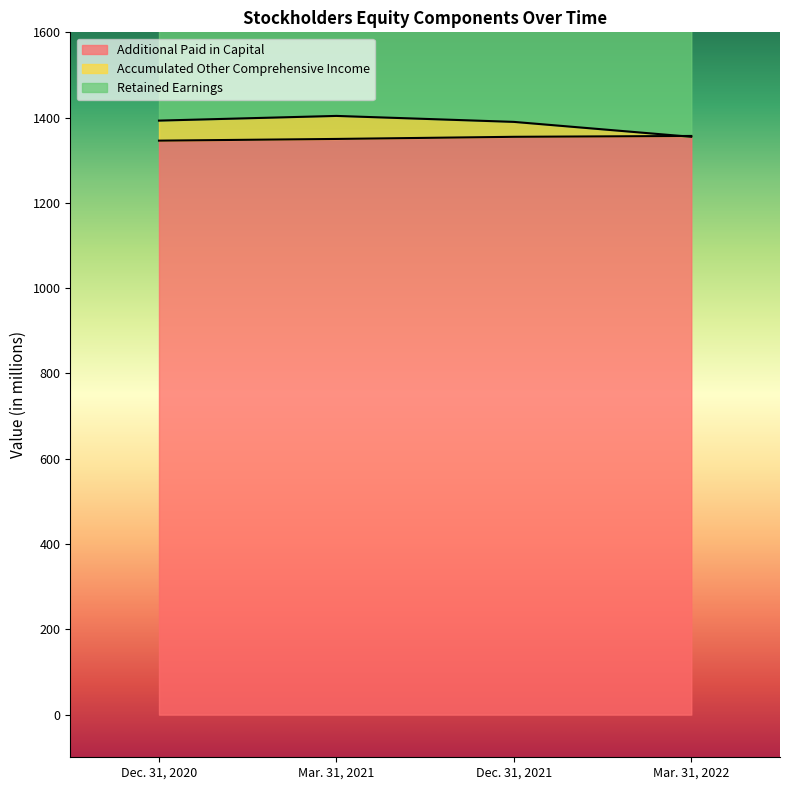

What is the average value of the Additional Paid in Capital series?

1352